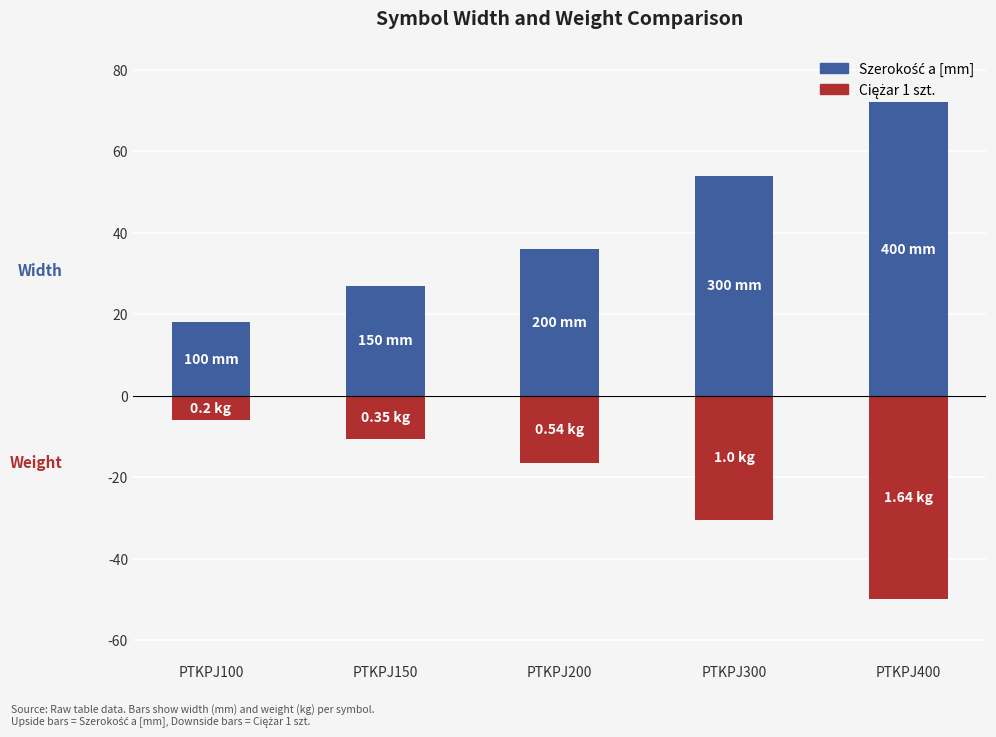

What is the spread (max minus min) of values at PTKPJ200?

52.5